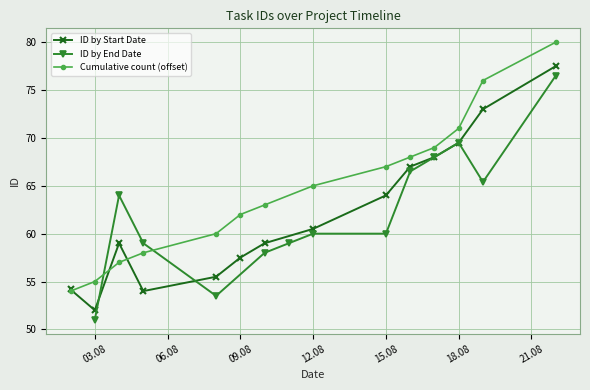

What is the sum of the ID by Start Date values at 14 and 23?

133